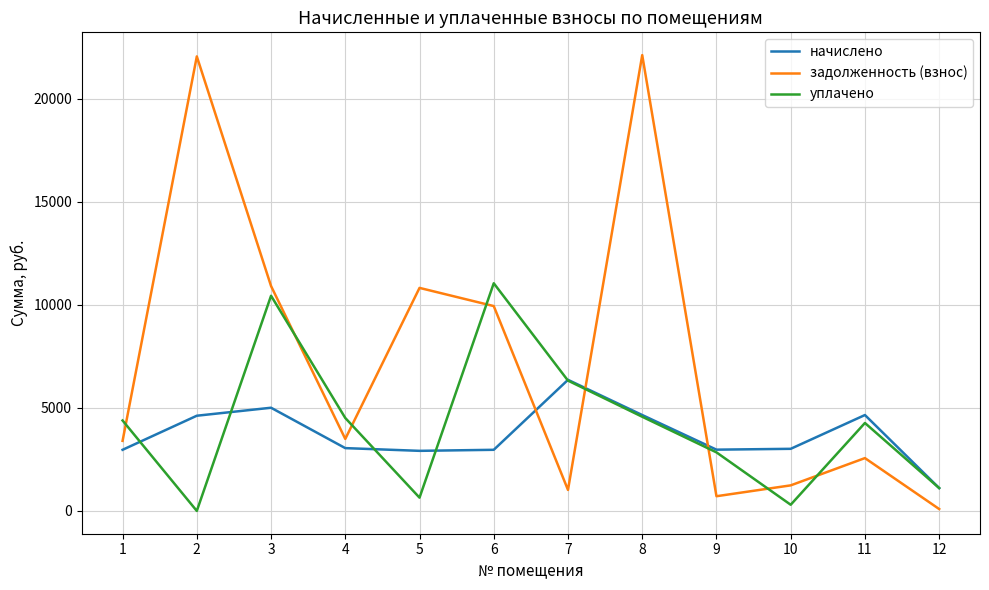

What is the highest value of the уплачено series?

11048.4